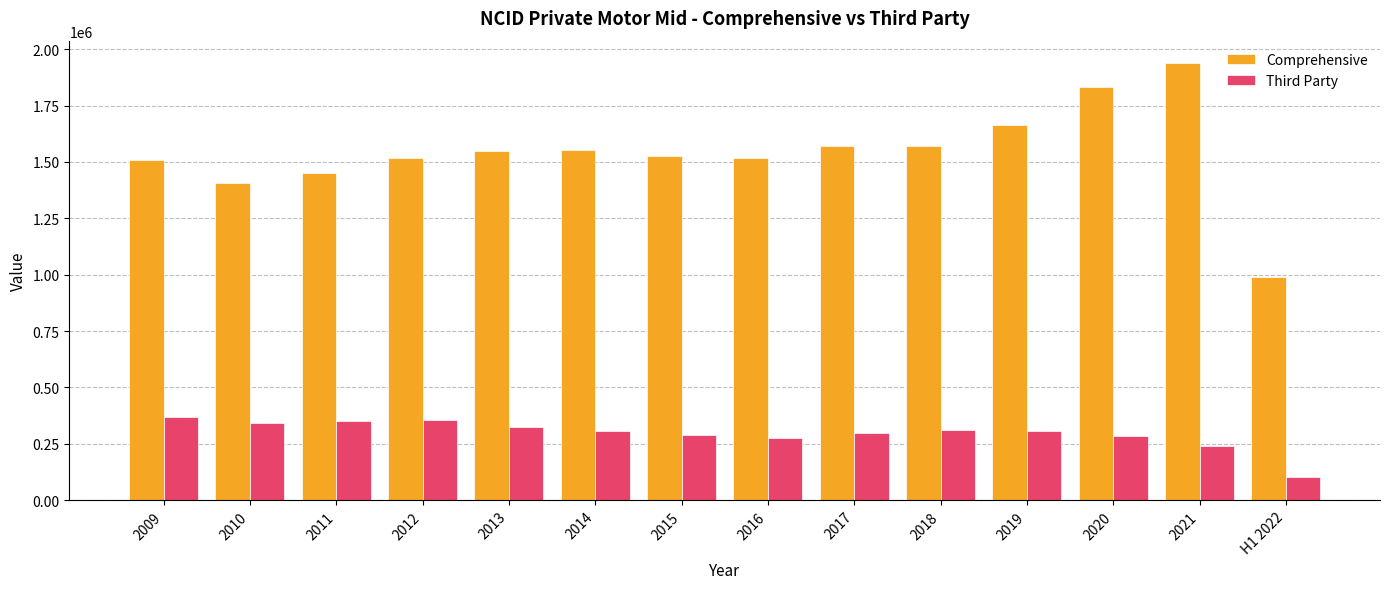

What value does the Comprehensive series have at 2015?

1524849.7